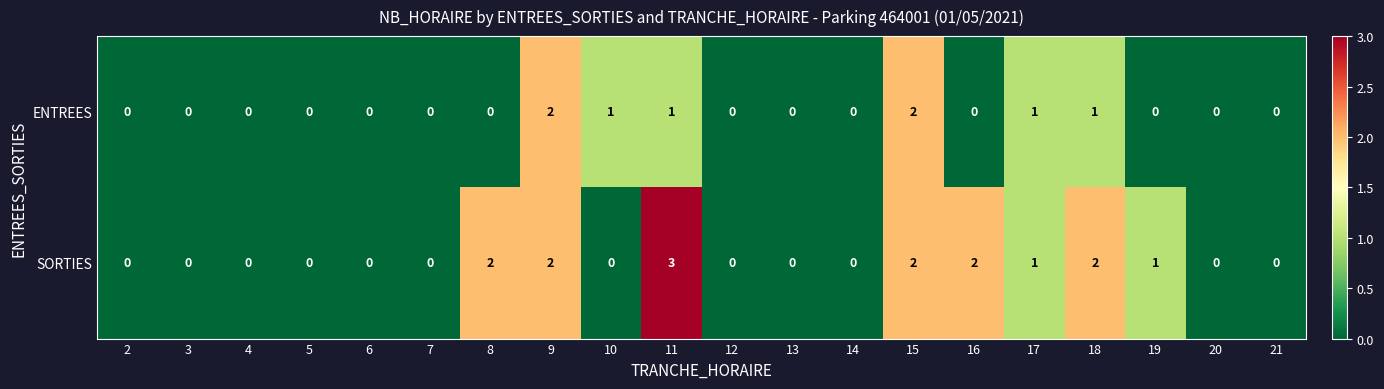

Which series has the widest spread of values?

SORTIES